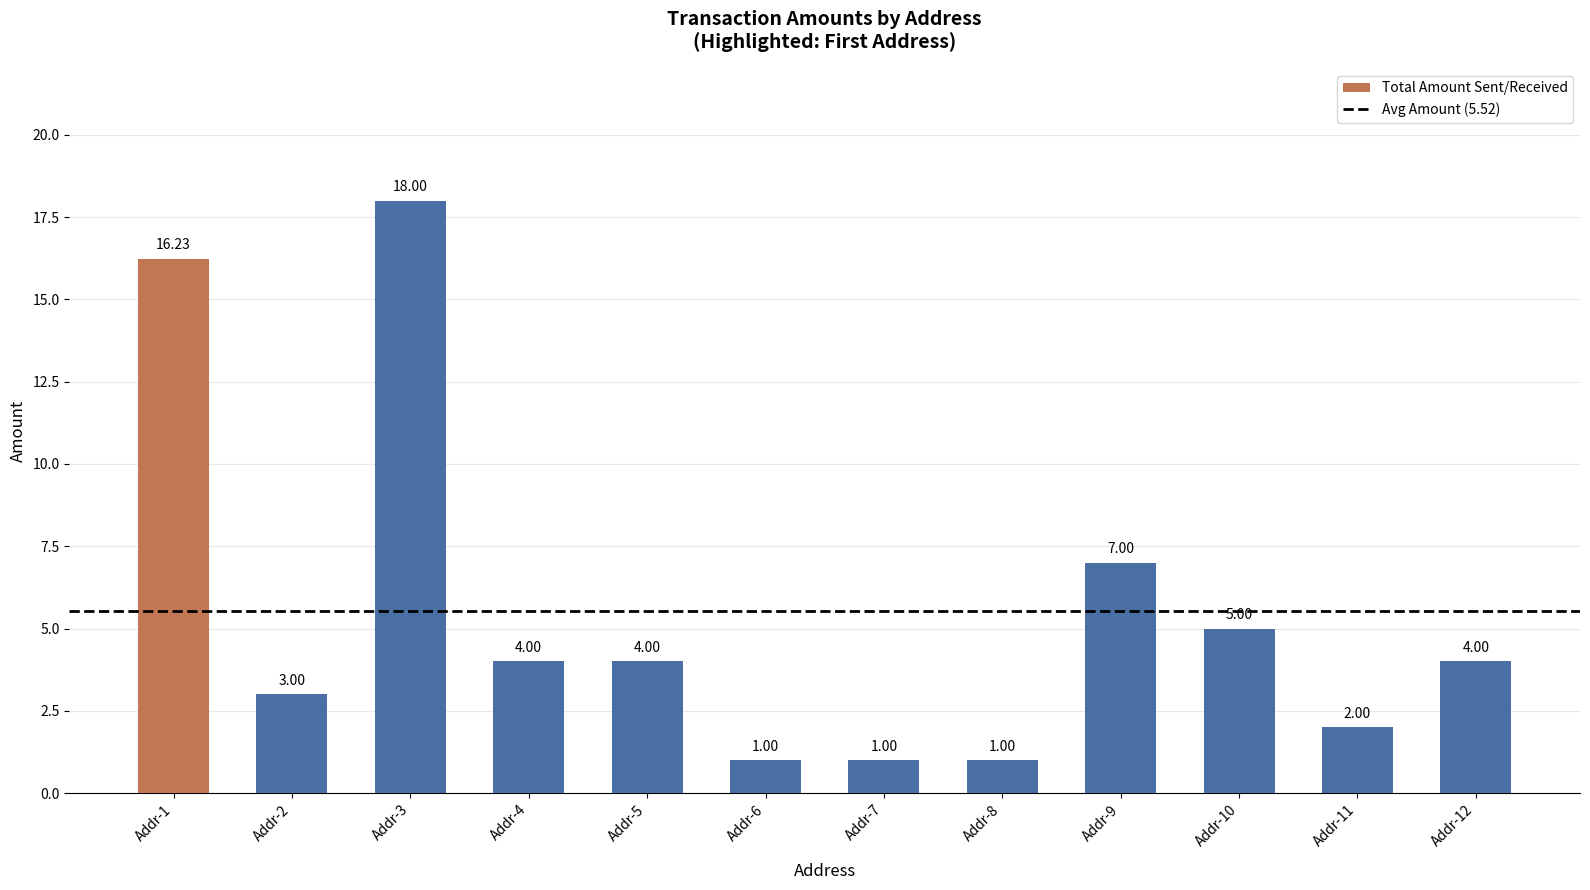

What is the difference between the second highest and second lowest values?

15.2